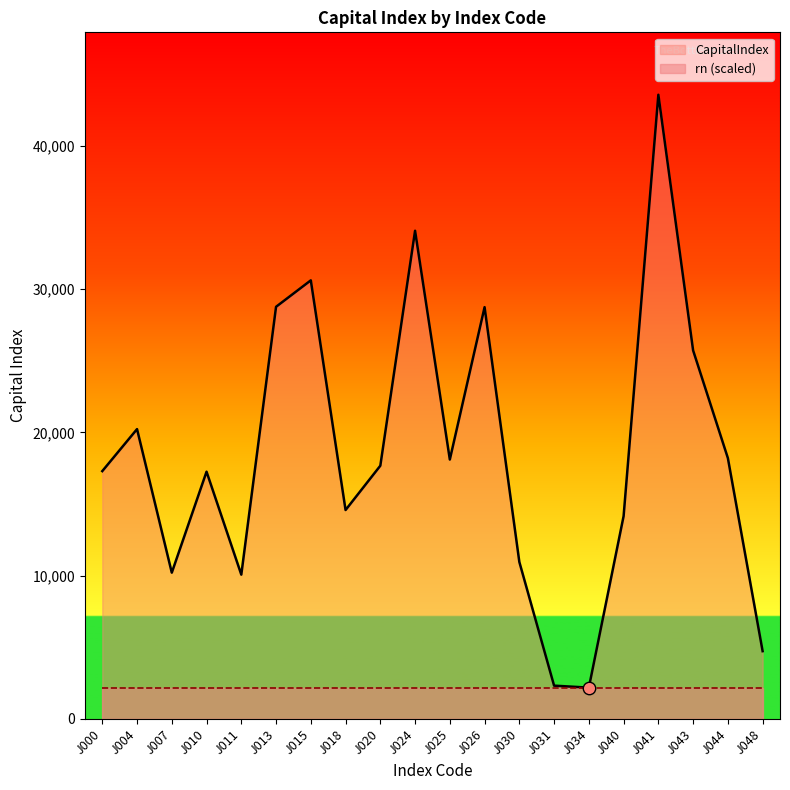

Between J020 and J048, which is larger?

J020